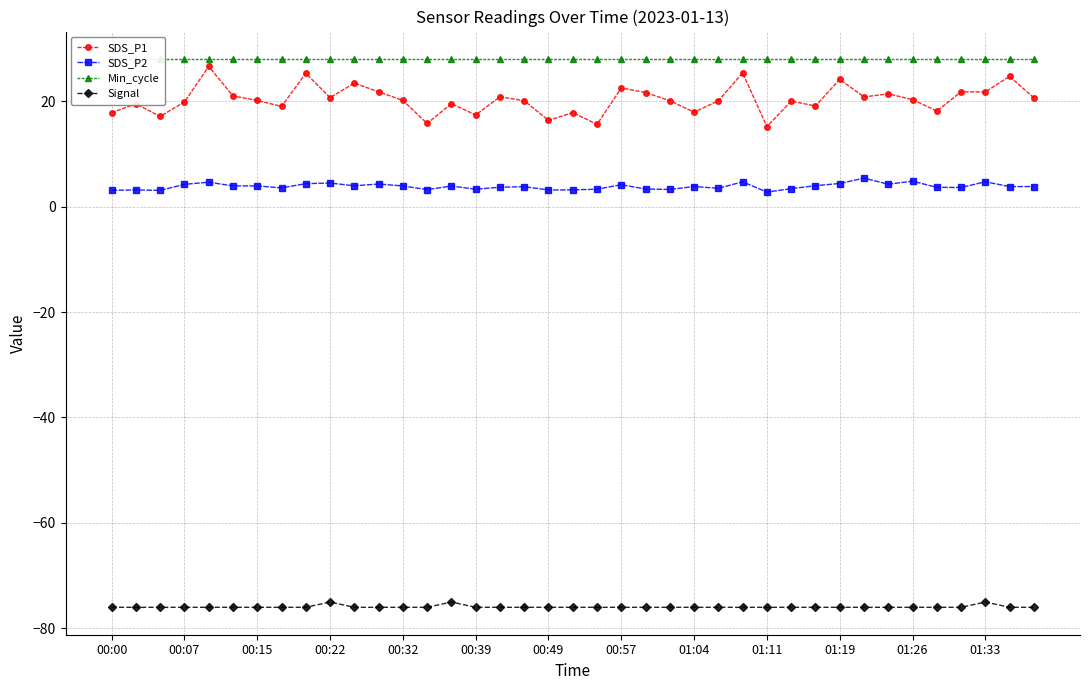

Reading left to right, transcribe all the data shown in this chart.

SDS_P1: 17.8	19.5	17.1	19.9	26.6	21.0	20.1	19.0	25.3	20.7	23.4	21.8	20.1	15.8	19.5	17.4	20.8	20.1	16.4	17.8	15.6	22.5	21.6	20.1	17.9	20.1	25.4	15.2	20.0	19.1	24.1	20.8	21.4	20.3	18.1	21.8	21.8	24.7	20.6
SDS_P2: 3.1	3.1	3.1	4.2	4.6	3.9	3.9	3.5	4.3	4.5	4.0	4.3	3.9	3.2	3.9	3.3	3.7	3.8	3.1	3.2	3.3	4.2	3.3	3.2	3.8	3.5	4.7	2.8	3.4	4.0	4.4	5.4	4.2	4.8	3.6	3.6	4.7	3.8	3.8
Min_cycle: 28.0	28.0	28.0	28.0	28.0	28.0	28.0	28.0	28.0	28.0	28.0	28.0	28.0	28.0	28.0	28.0	28.0	28.0	28.0	28.0	28.0	28.0	28.0	28.0	28.0	28.0	28.0	28.0	28.0	28.0	28.0	28.0	28.0	28.0	28.0	28.0	28.0	28.0	28.0
Signal: -76.0	-76.0	-76.0	-76.0	-76.0	-76.0	-76.0	-76.0	-76.0	-75.0	-76.0	-76.0	-76.0	-76.0	-75.0	-76.0	-76.0	-76.0	-76.0	-76.0	-76.0	-76.0	-76.0	-76.0	-76.0	-76.0	-76.0	-76.0	-76.0	-76.0	-76.0	-76.0	-76.0	-76.0	-76.0	-76.0	-75.0	-76.0	-76.0